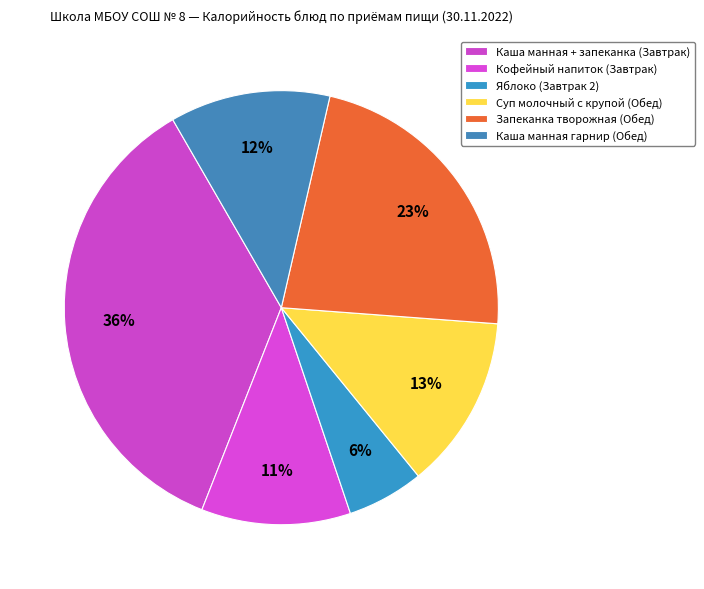

Does Каша манная + запеканка (Завтрак) account for over 50% of the chart?

No